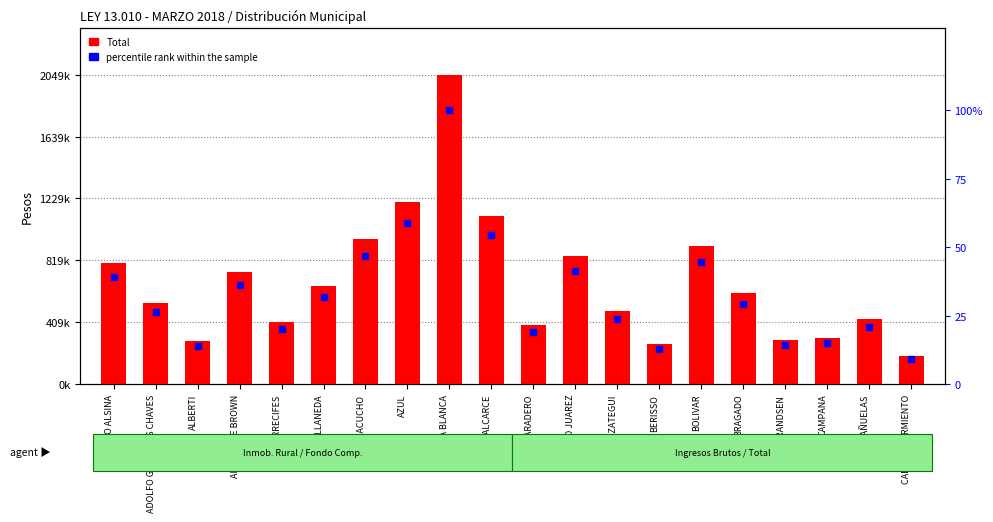

What is the total value across all series at AYACUCHO?

958411.9